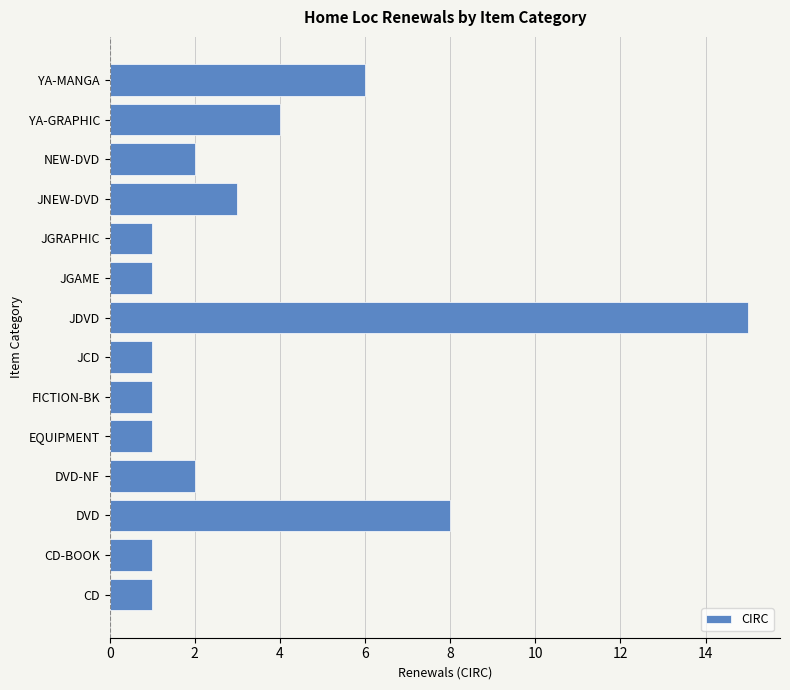

What is the difference between the maximum and minimum values?

14